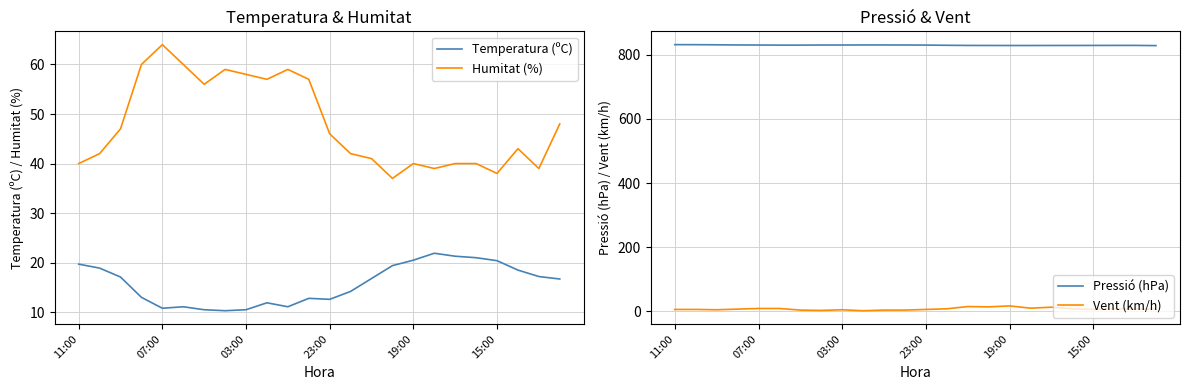

Reading right to left, what are all the values shown in this chart?

Temperatura (ºC): 16.7	17.2	18.5	20.4	21.0	21.3	21.9	20.5	19.4	16.8	14.2	12.6	12.8	11.1	11.9	10.5	10.3	10.5	11.1	10.8	13.0	17.1	18.9	19.7
Humitat (%): 48.0	39.0	43.0	38.0	40.0	40.0	39.0	40.0	37.0	41.0	42.0	46.0	57.0	59.0	57.0	58.0	59.0	56.0	60.0	64.0	60.0	47.0	42.0	40.0
Pressió (hPa): 828.7	829.3	829.3	829.2	829.1	829.1	829.0	829.0	829.1	829.2	829.7	830.3	830.6	830.7	830.7	830.5	830.5	830.2	830.2	830.5	830.7	831.2	831.6	831.7
Vent (km/h): 7.0	7.0	8.0	6.0	8.0	13.0	10.0	17.0	14.0	15.0	8.0	6.0	4.0	4.0	2.0	5.0	3.0	4.0	9.0	9.0	7.0	5.0	6.0	6.0